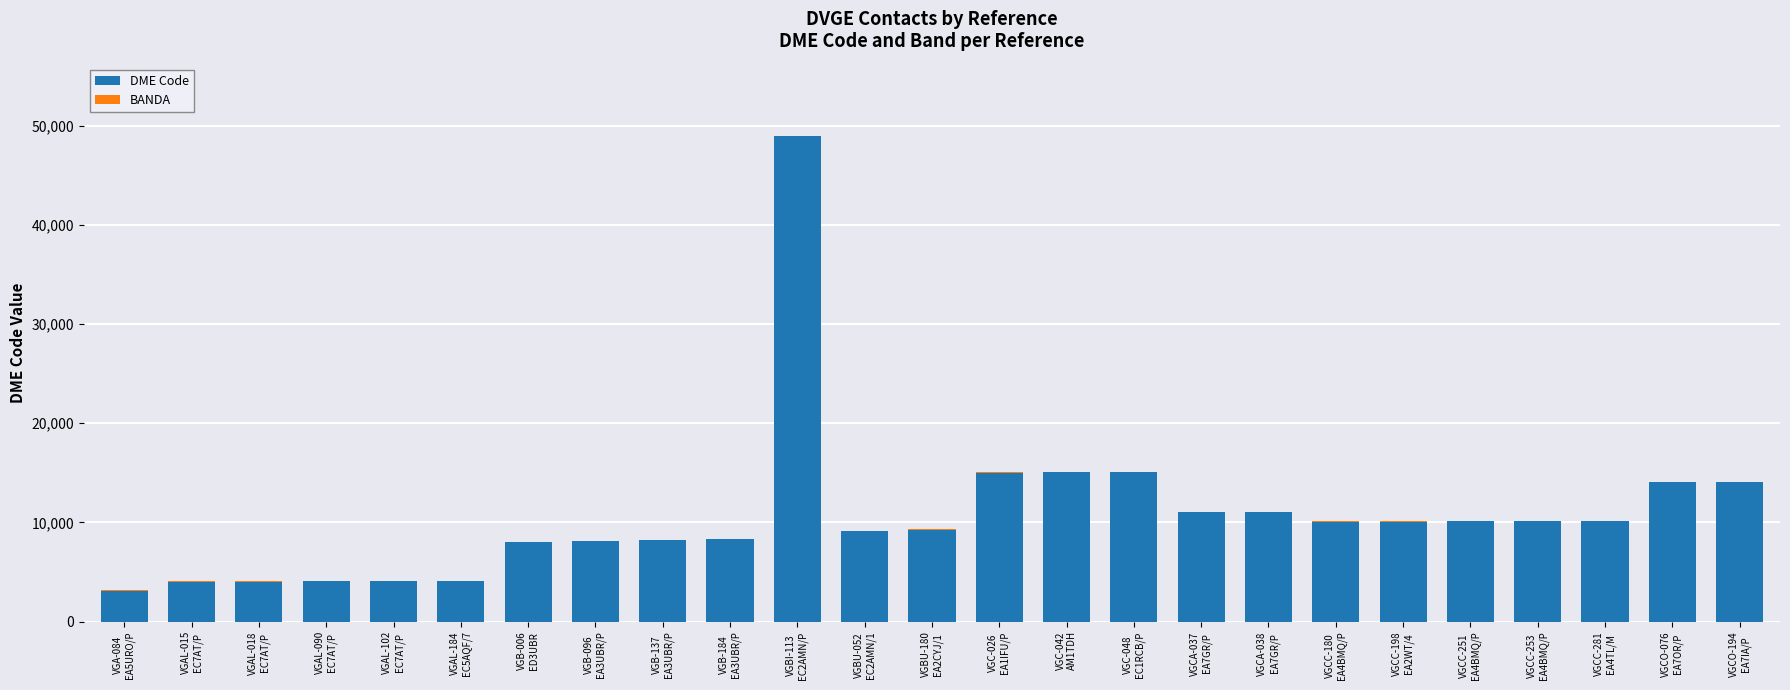

What is the highest value of the DME Code series?

48910